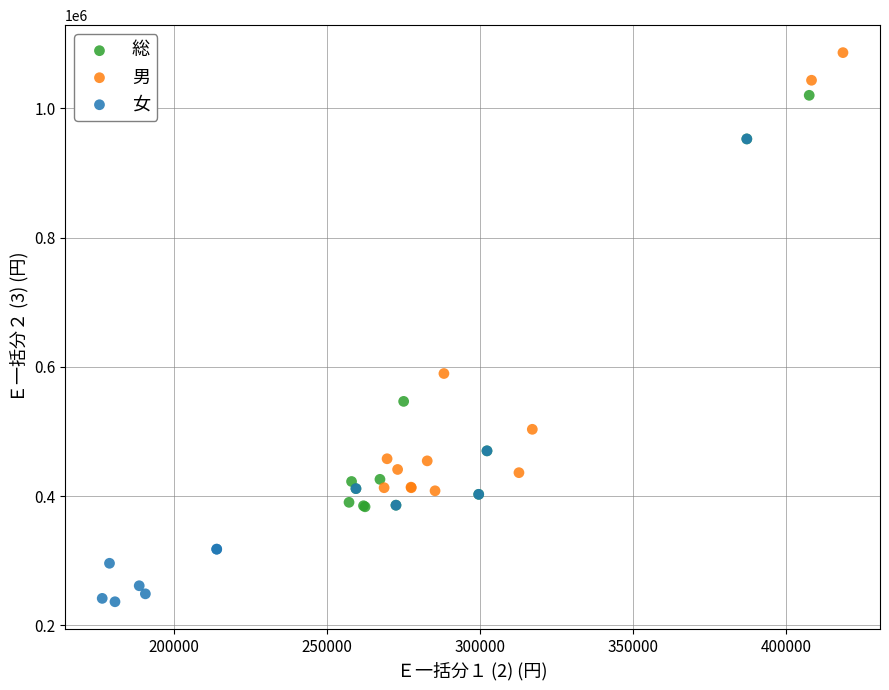

What are all the series names shown in the legend?

総, 男, 女